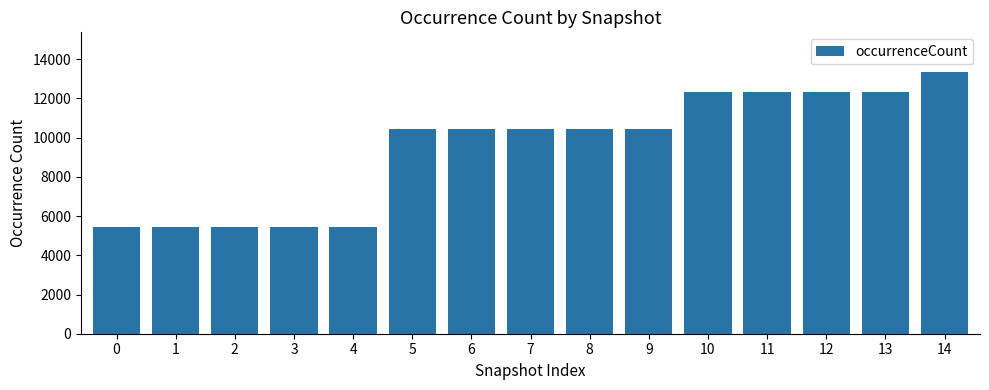

What is the value of the 4th bar from the left?

5437